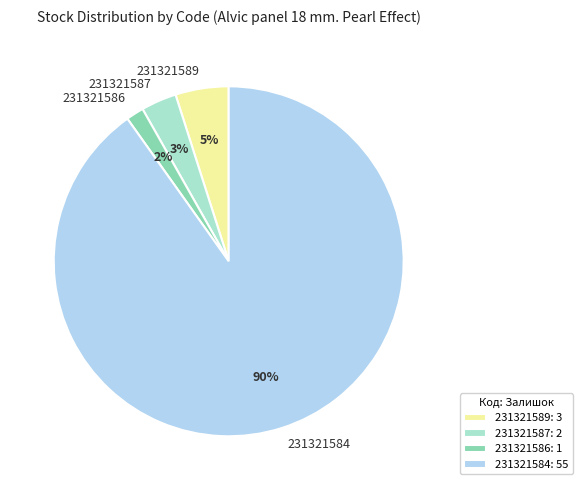

Which has a higher value, 231321587 or 231321589?

231321589